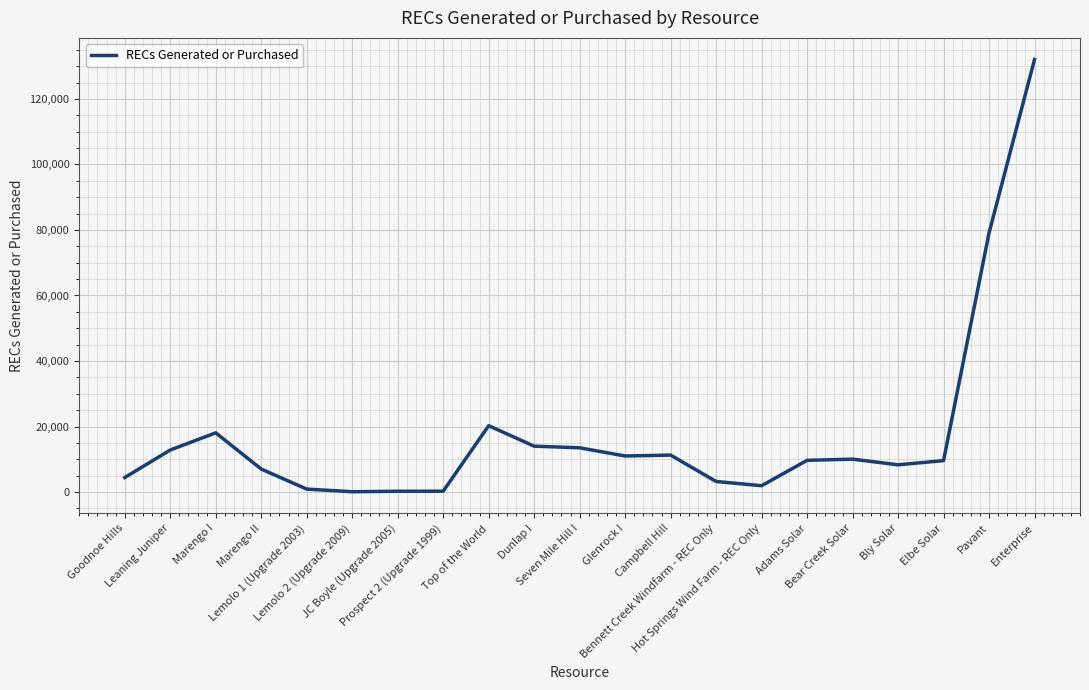

At which label does the data first exceed 9672?

Leaning Juniper